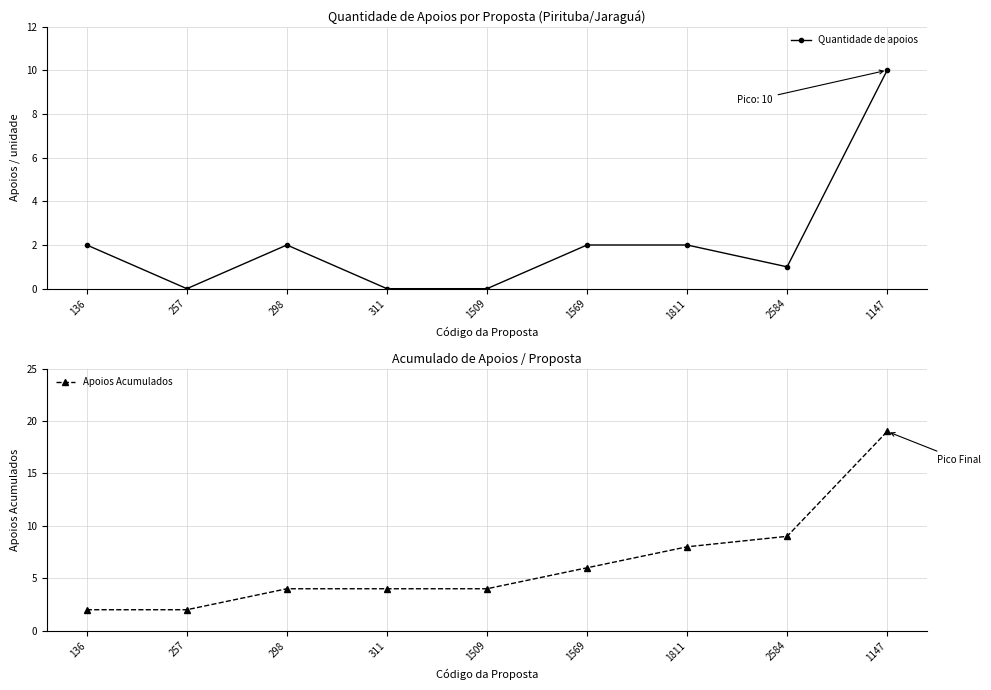

At how many categories does at least one series exceed 13?

1